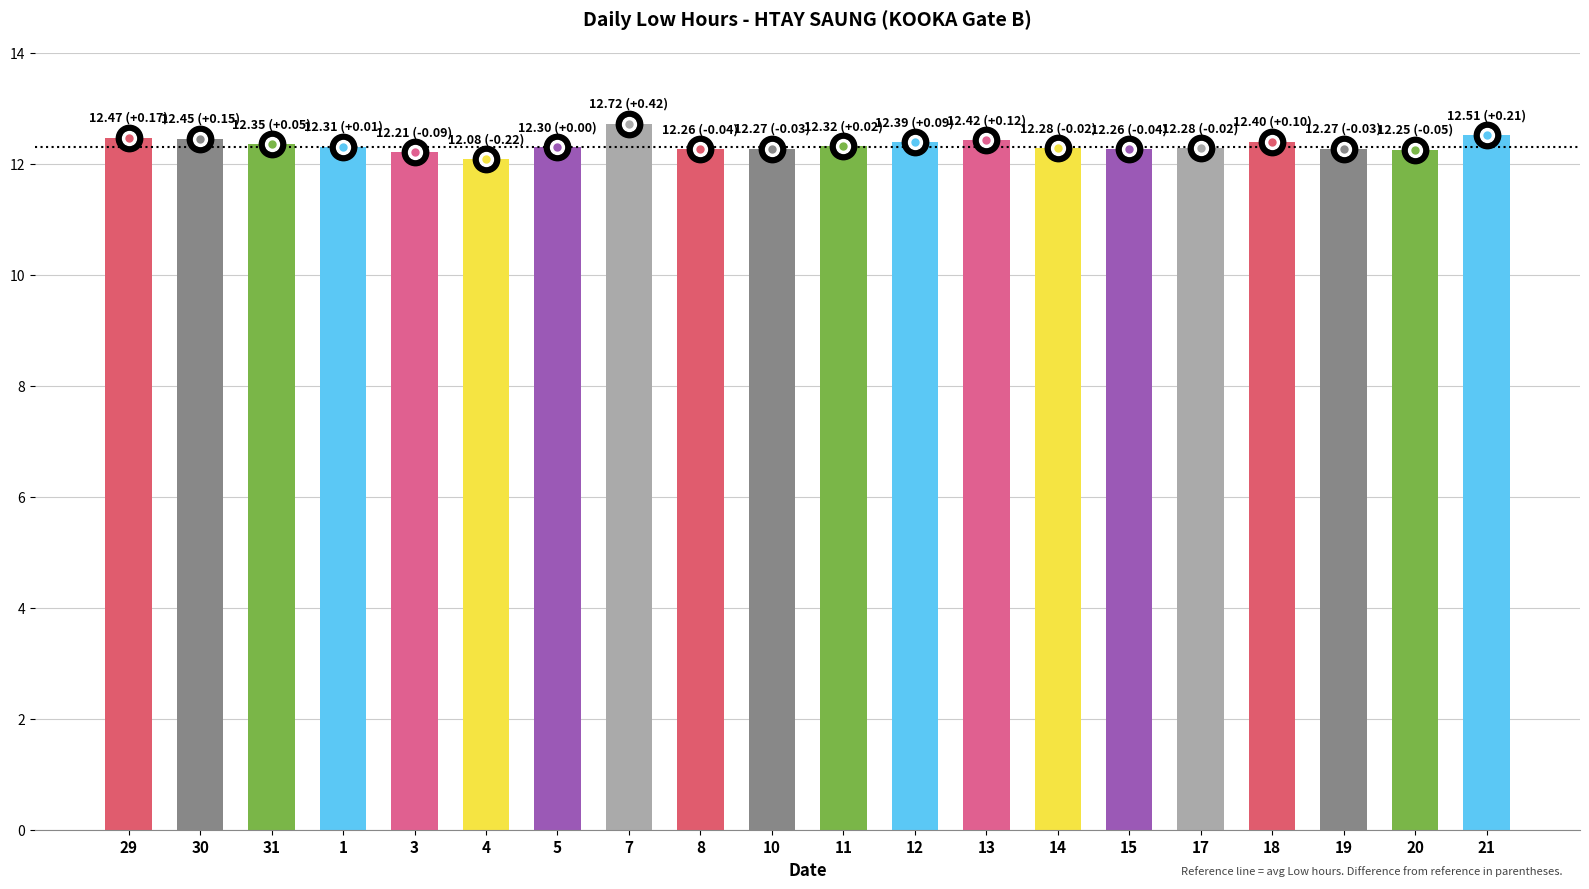

How many bars are there in total?

20